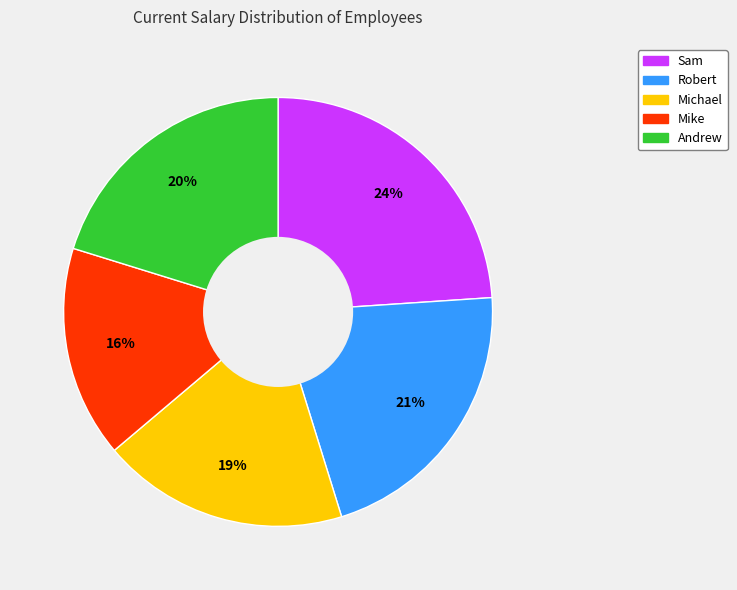

What is the ratio of the value at Andrew to the value at Sam?

0.8